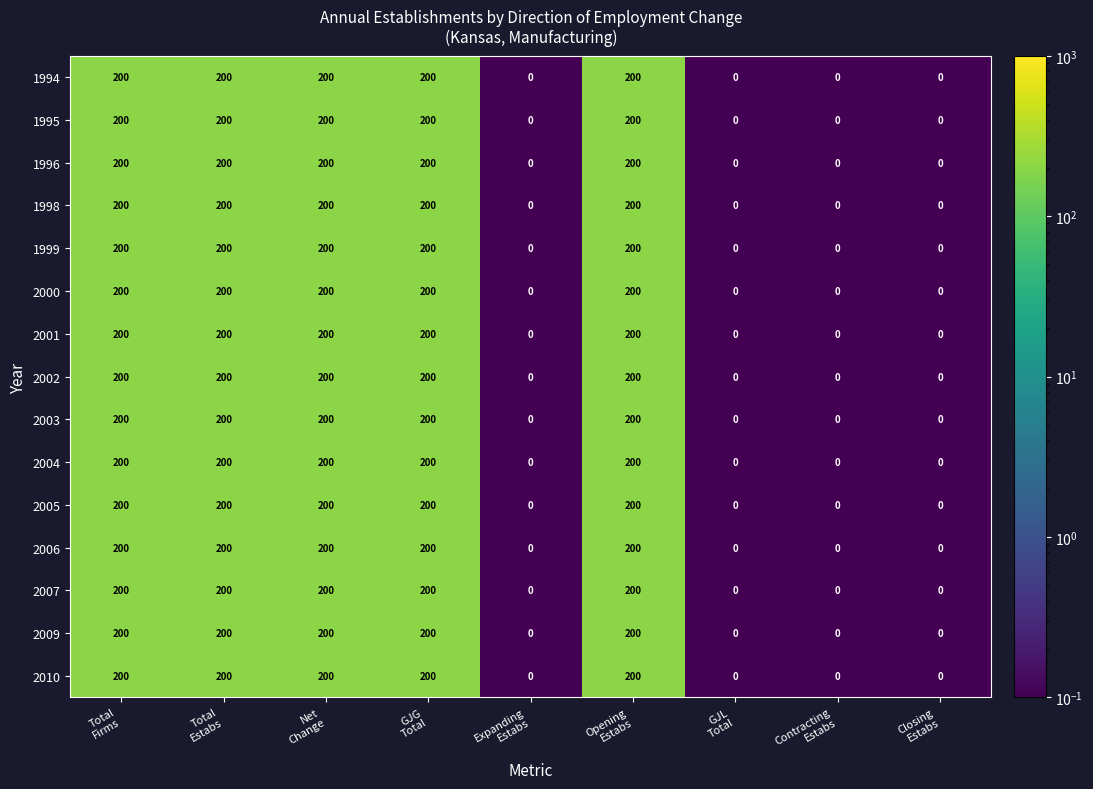

How many 2001 values are between 0 and 200?

9